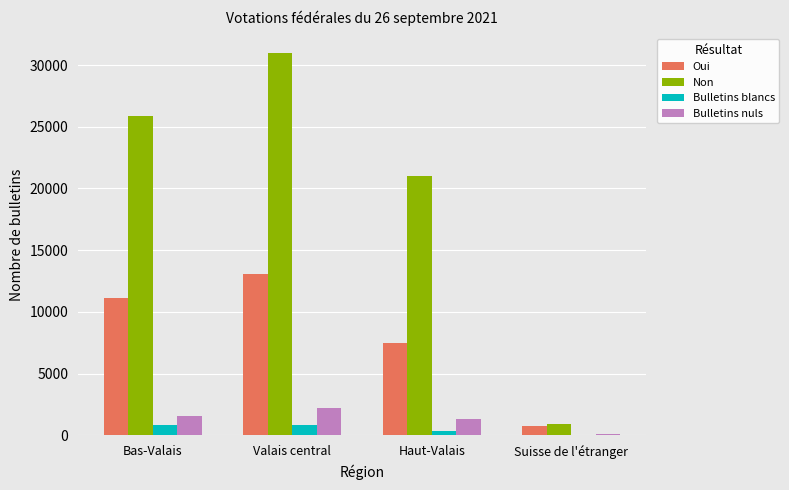

Between Valais central and Suisse de l'étranger, which series saw the biggest shift?

Non